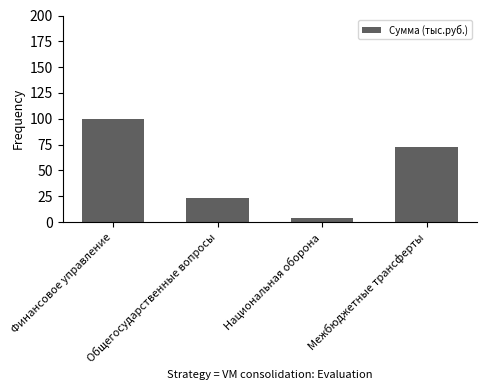

Where is the data nearest to the value 52?

Межбюджетные трансферты